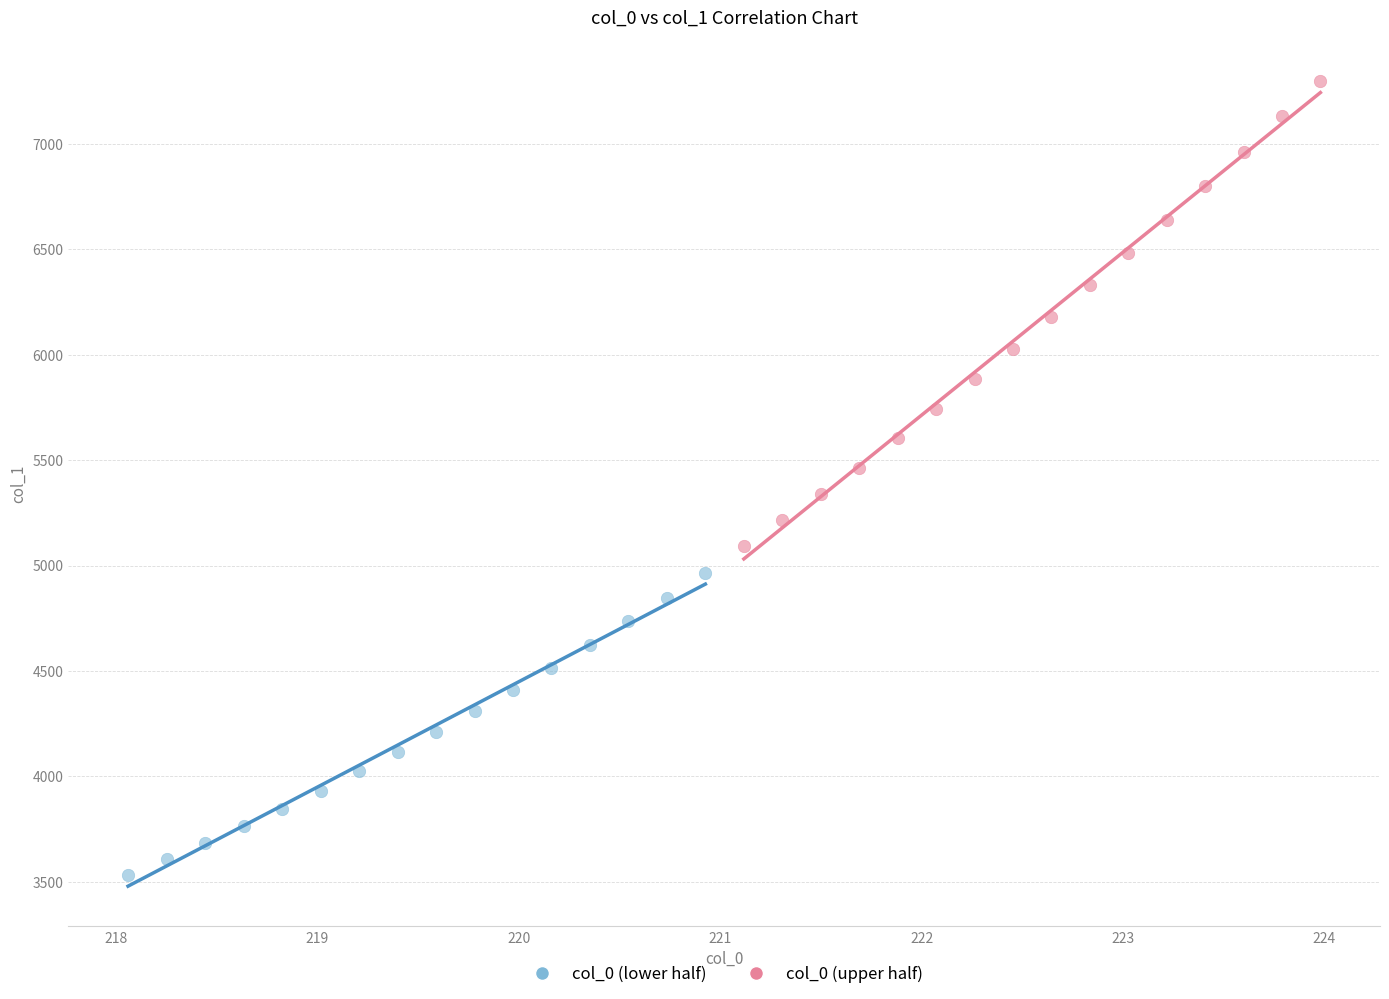

Which series contains the lowest Y value?

col_0 (lower half)